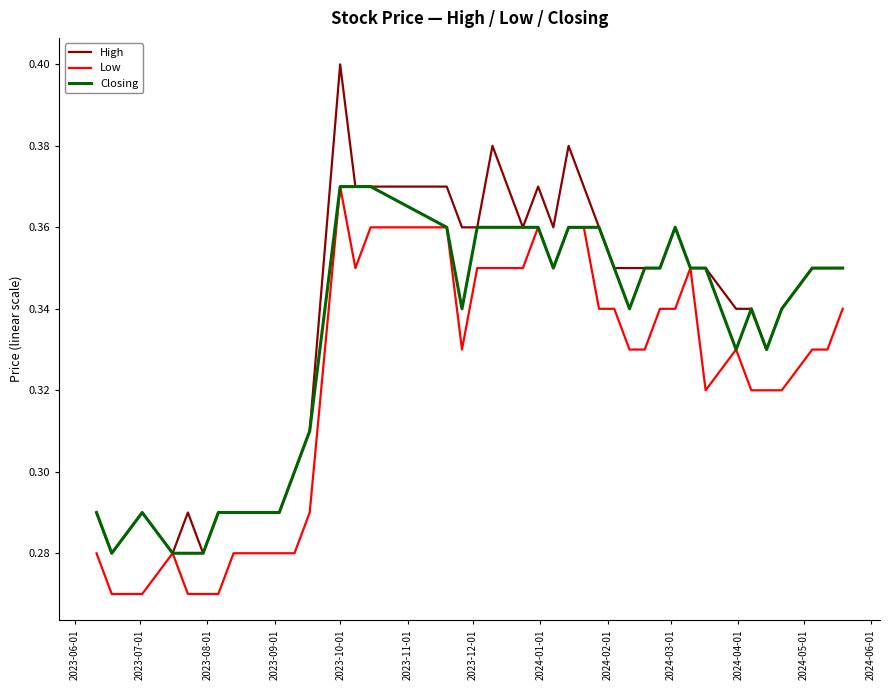

Which series has the largest range (max minus min)?

High